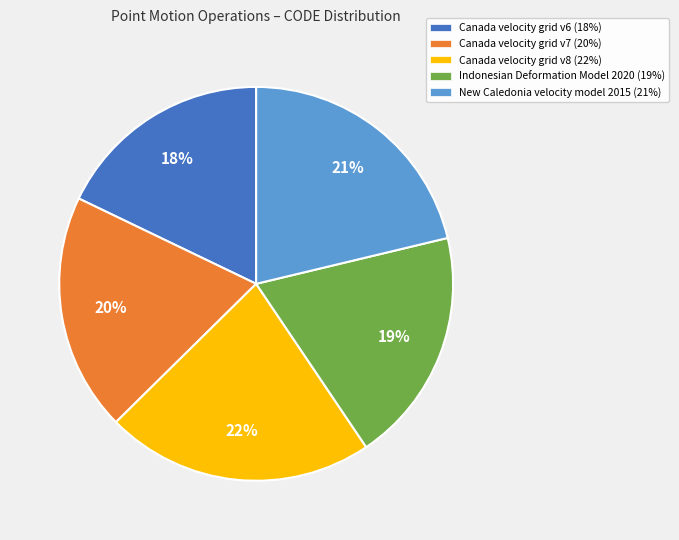

What percentage is the New Caledonia velocity model 2015 slice, to the nearest percent?

21%